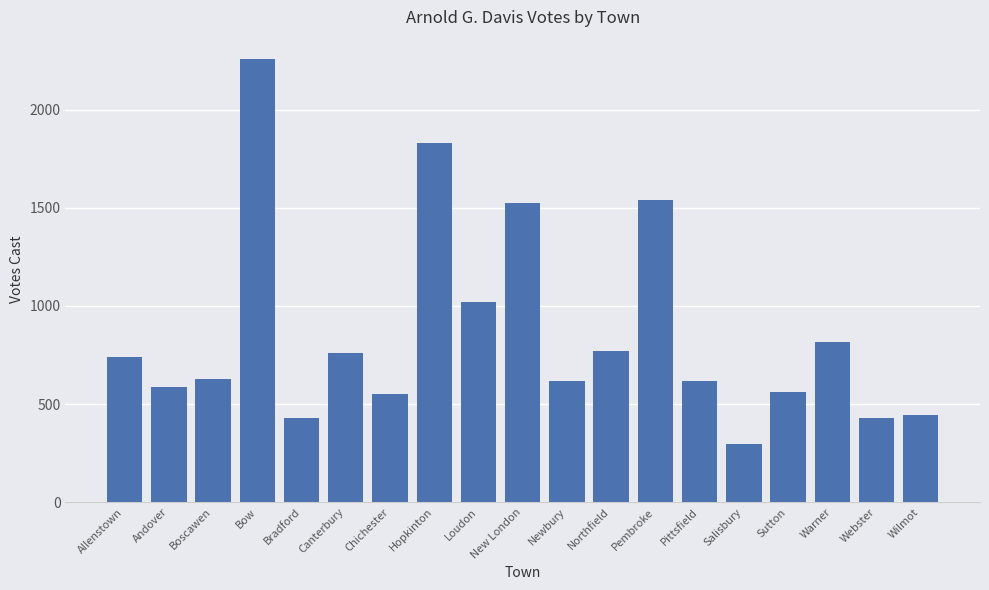

What position from the left is Andover?

2